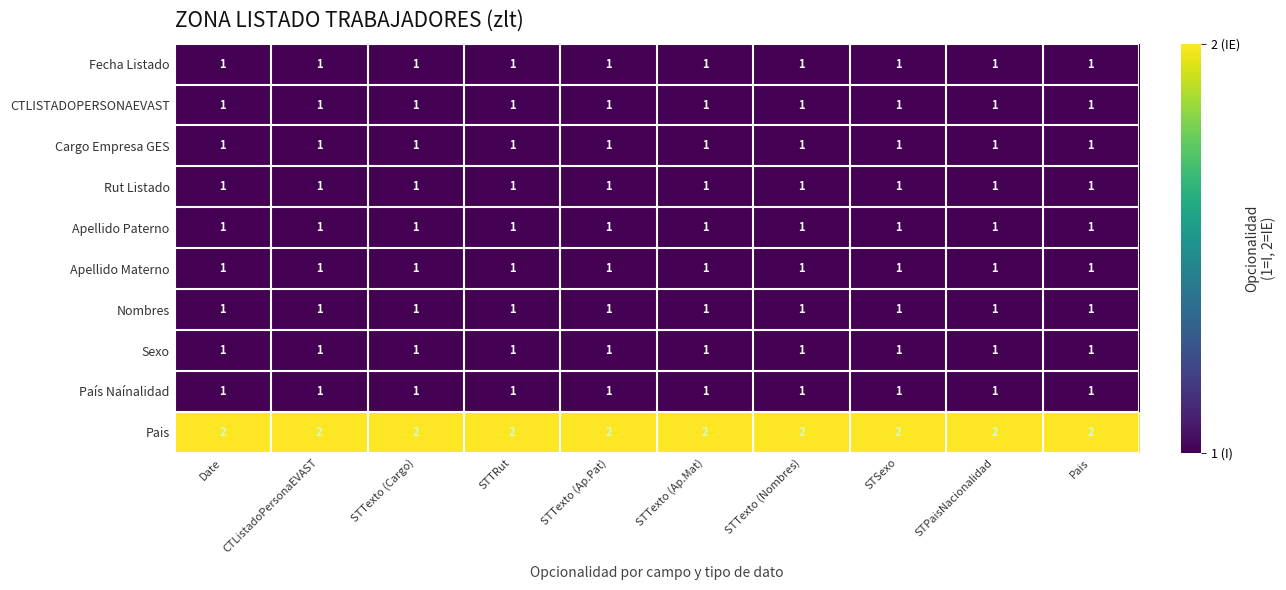

The value of Cargo Empresa GES at Pais is 1. True or false?

True